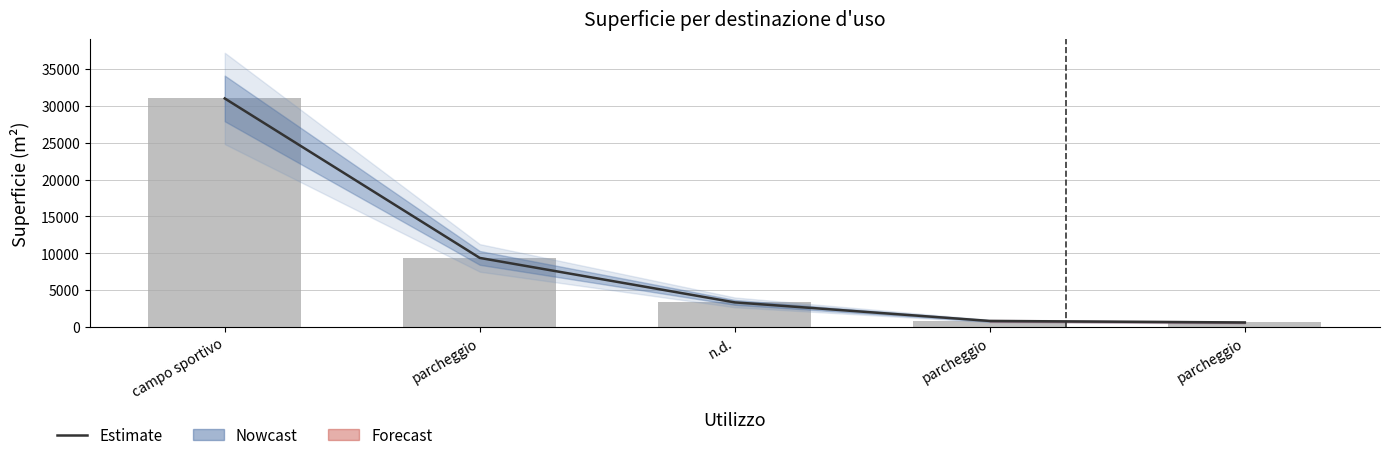

Reading right to left, list all the values displayed in this chart.

Estimate: parcheggio=592.1	parcheggio=796.6	n.d.=3320.0	parcheggio=9359.0	campo sportivo=31023.0
superficie: parcheggio=592.1	parcheggio=796.6	n.d.=3320.0	parcheggio=9359.0	campo sportivo=31023.0